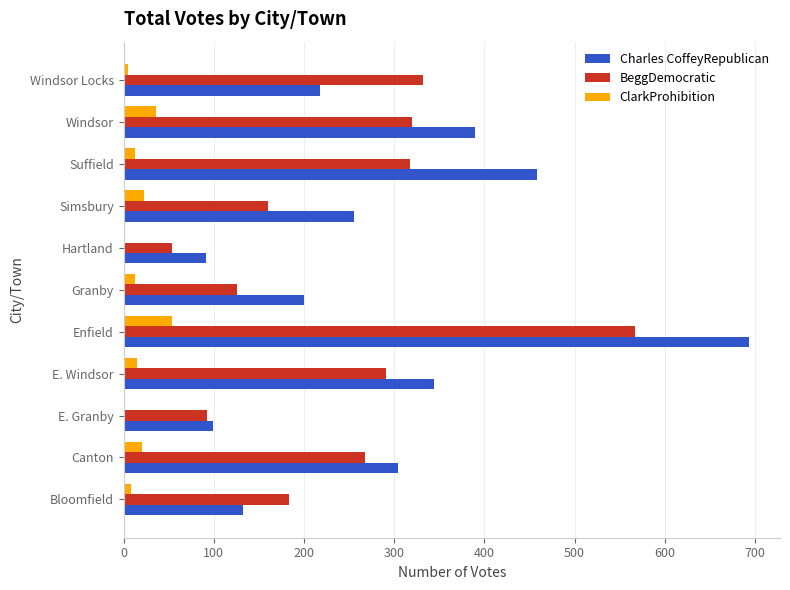

At which category is the sum across all series the highest?

Enfield